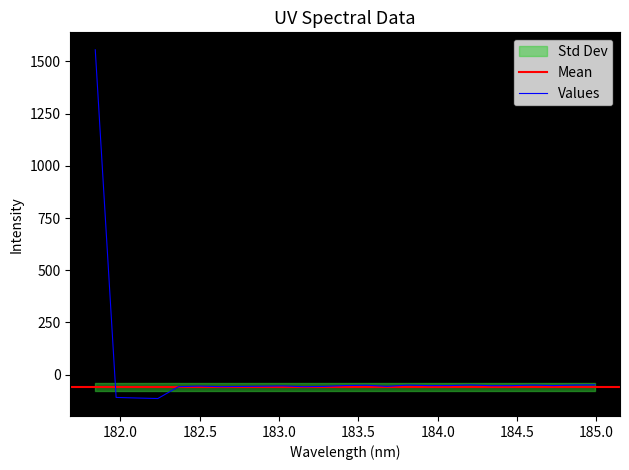

Does the chart have visible grid lines?

No